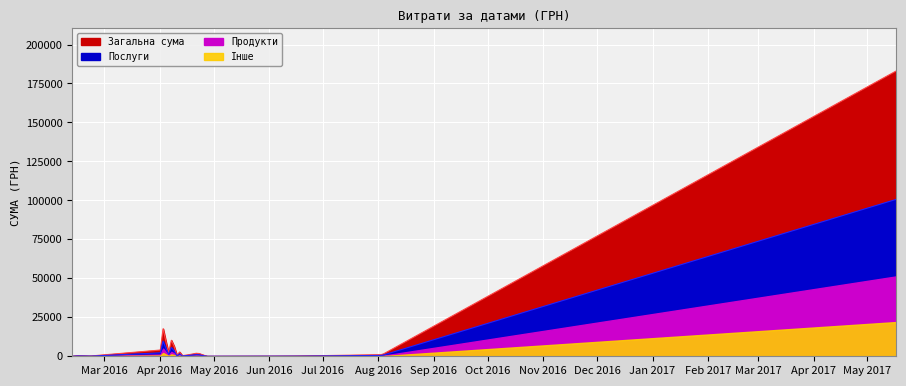

Reading left to right, list all the values displayed in this chart.

0=183000.0	1=1006.0	2=183.9	3=88.0	4=59.4	5=2093.9	6=960.0	7=220.5	8=57.8	9=262.0	10=1243.4	11=1238.2	12=326.0	13=0.0	14=138.5	15=149.9	16=129.6	17=630.6	18=2663.4	19=3088.8	20=298.0	21=2367.8	22=1806.7	23=3359.7	24=847.7	25=1466.2	26=885.0	27=1091.8	28=723.0	29=1085.0	30=2012.0	31=2923.7	32=271.7	33=13322.0	34=6390.0	35=2012.0	36=4083.2	37=148.5	38=440.9	39=49.0